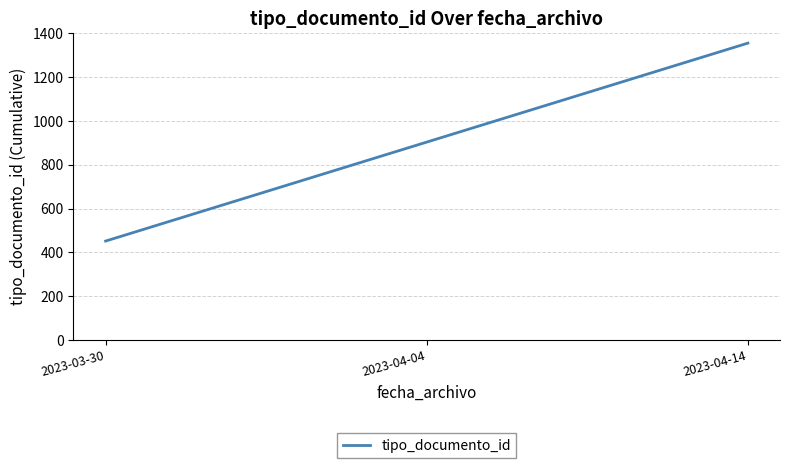

At which label is the value closest to 904?

2023-04-04